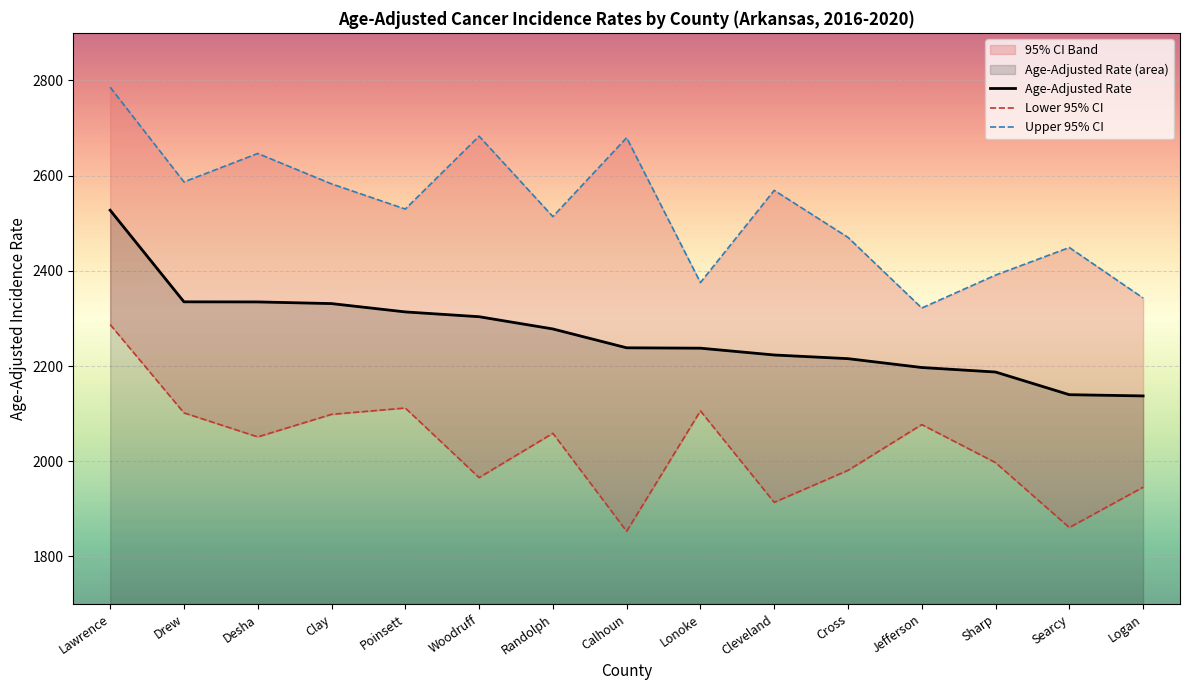

Rank the series by their maximum value, from lowest to highest.

Lower 95% CI, Age-Adjusted Rate, Upper 95% CI